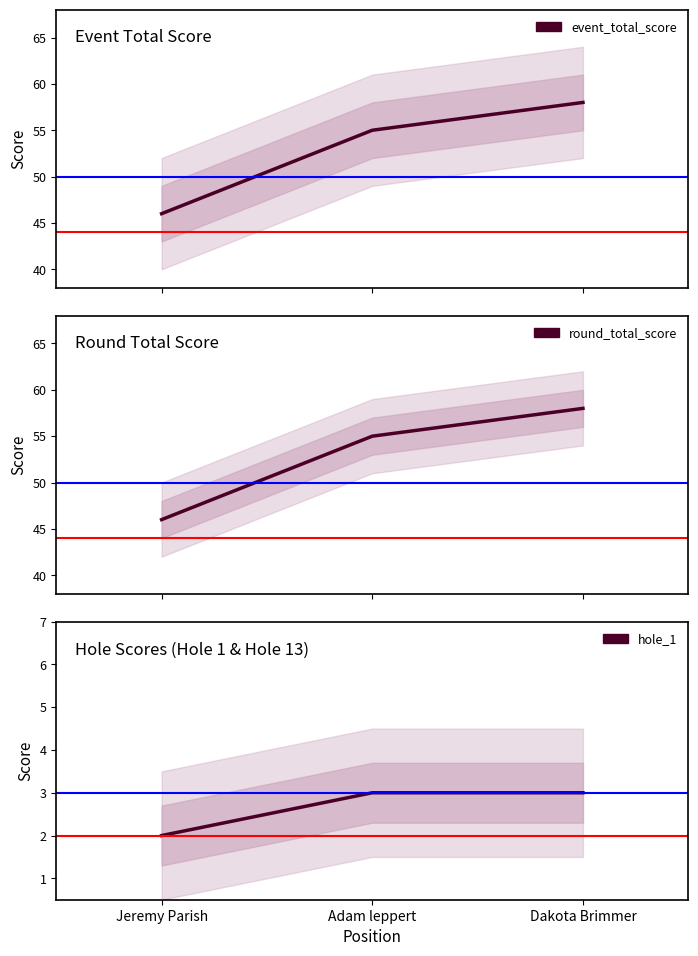

How many round_total_score values are between 46 and 58?

3